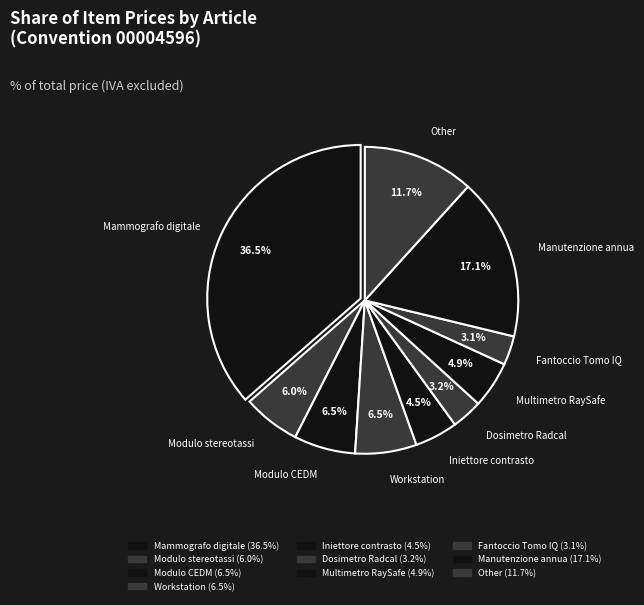

Between Mammografo digitale and Manutenzione annua, which is larger?

Mammografo digitale